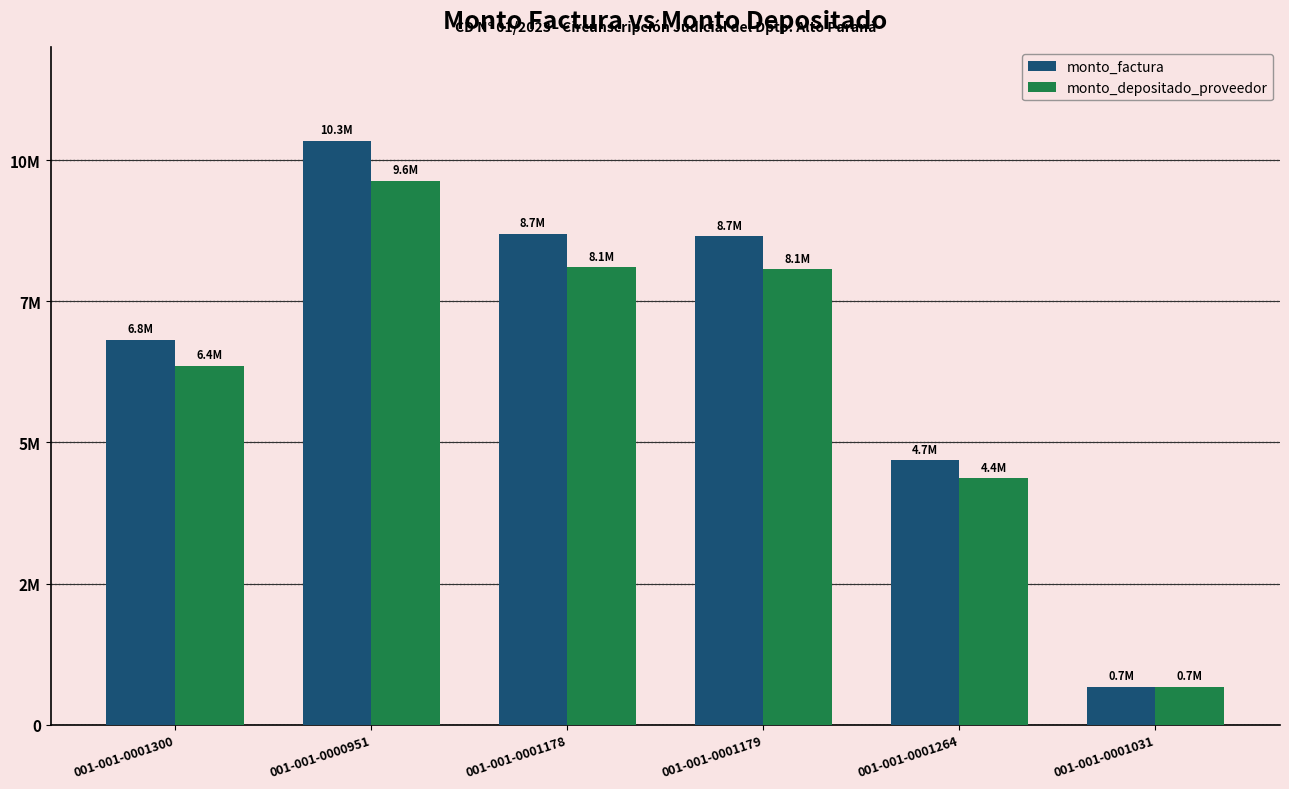

What are all the series names shown in the legend?

monto_factura, monto_depositado_proveedor